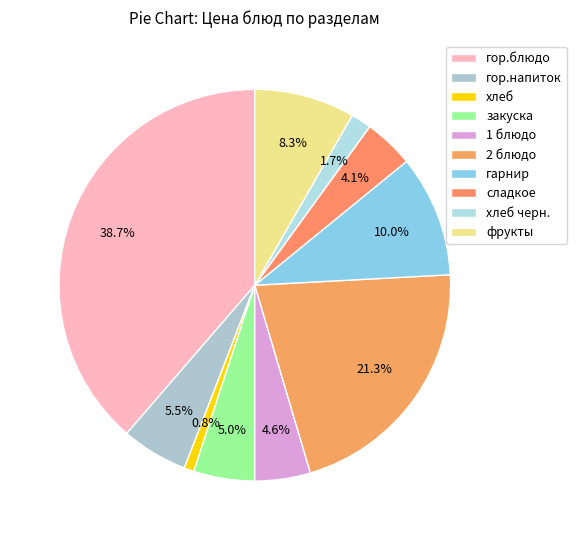

Is there a majority slice in this chart?

No